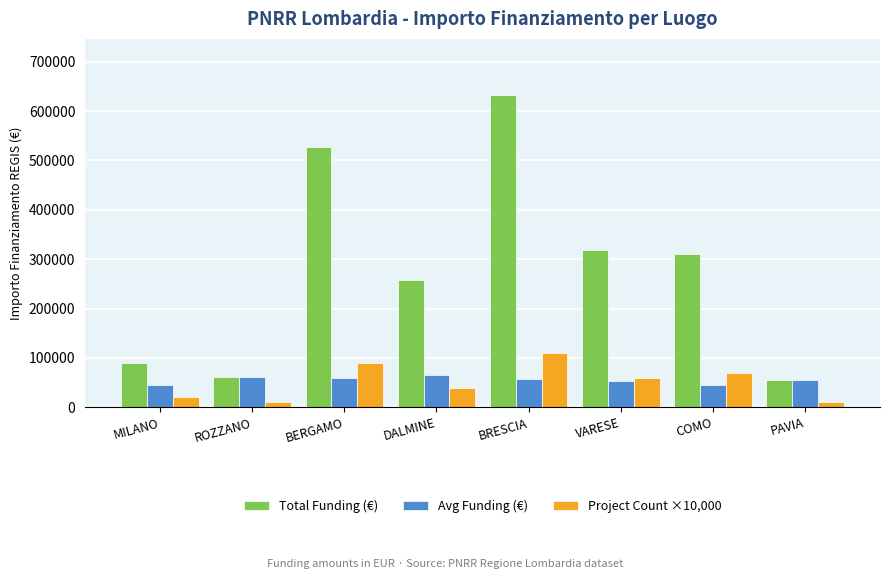

Where does the Total Funding (€) series first go above 311136?

BERGAMO